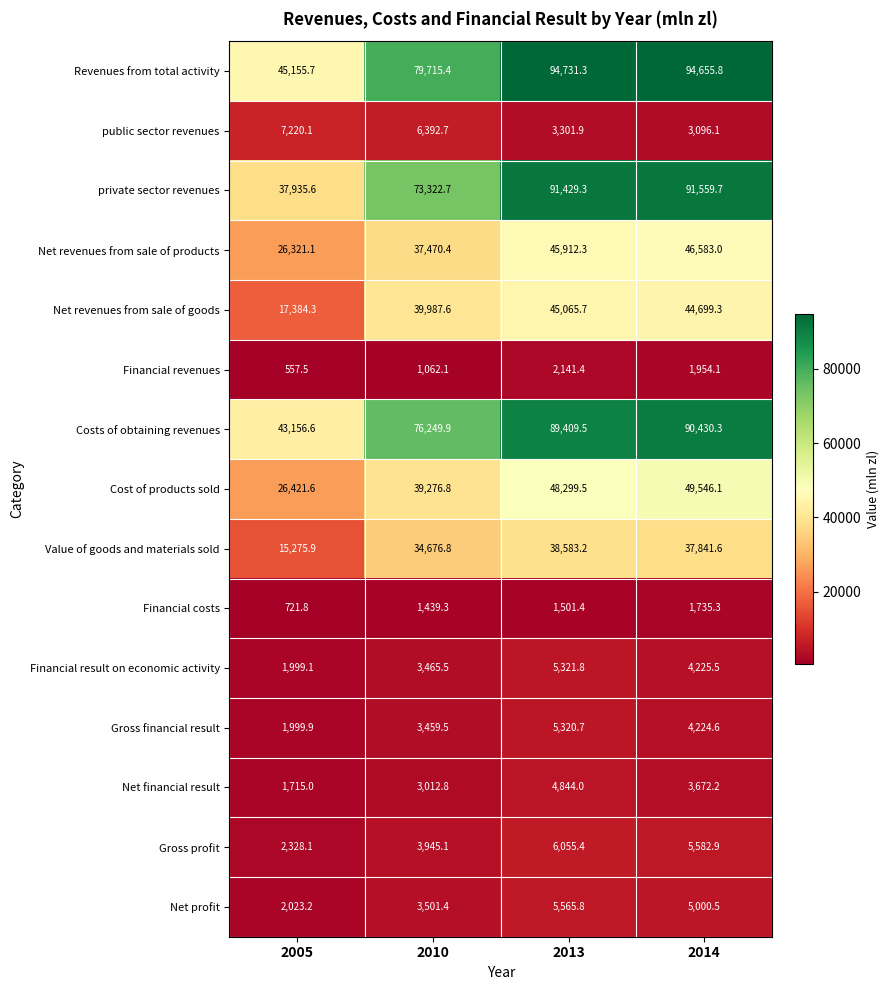

What is the total value across all series at 2010?

406978.0